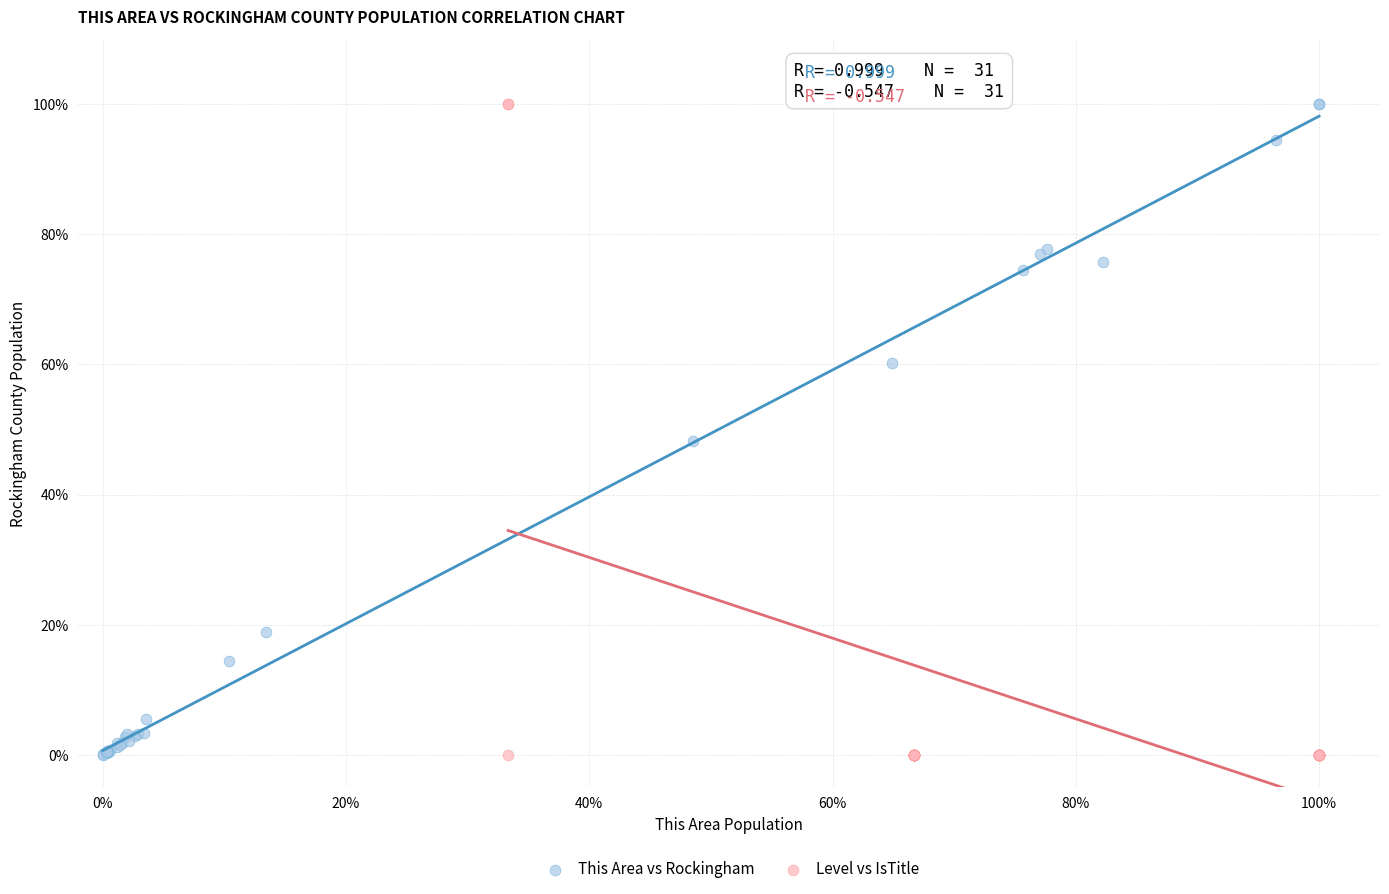

Which series has the largest Y range (max minus min)?

Level vs IsTitle